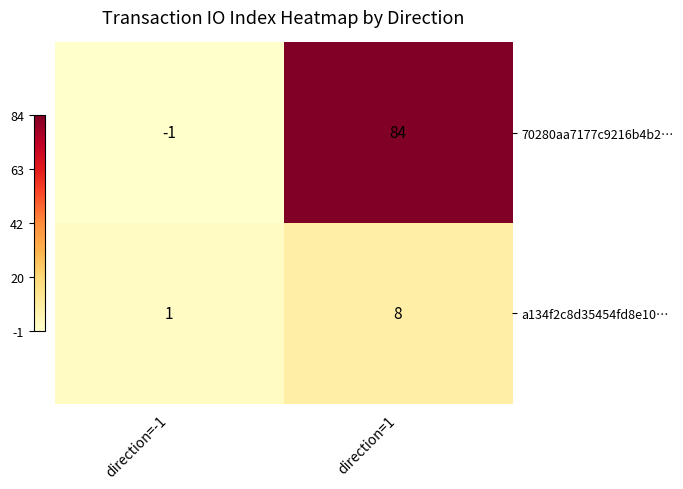

List the series in order of their overall mean, lowest first.

a134f2c8d35454fd8e10…, 70280aa7177c9216b4b2…